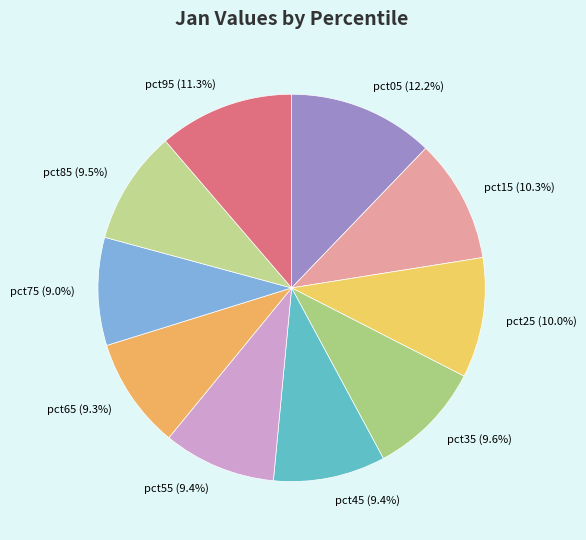

Between pct05 and pct35, which is larger?

pct05